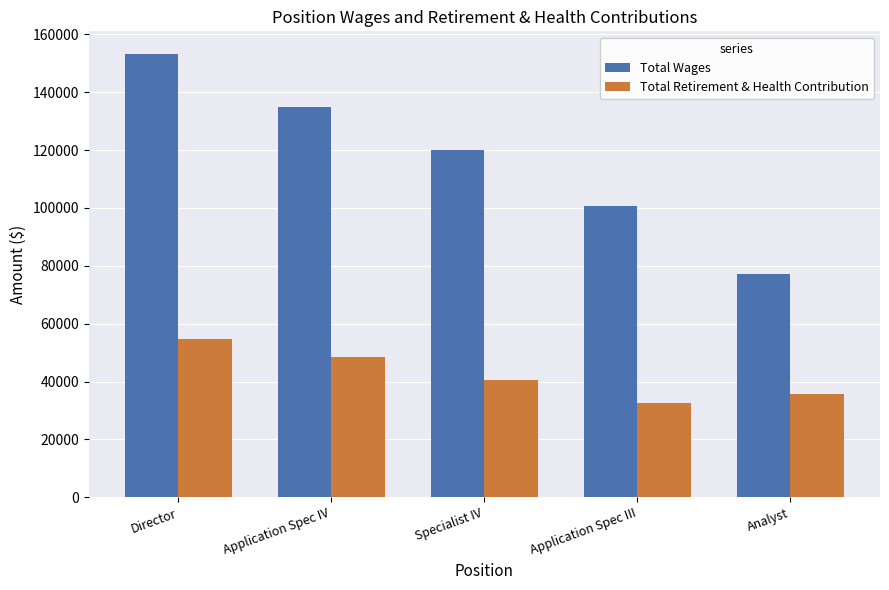

Rank the series by their maximum value, from highest to lowest.

Total Wages, Total Retirement & Health Contribution